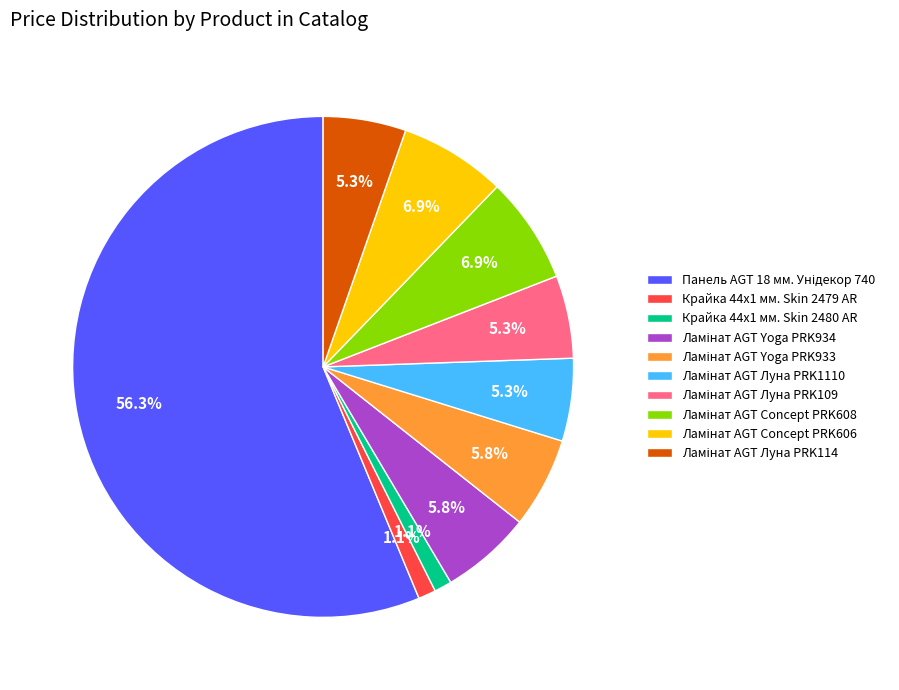

What portion of the pie excludes Крайка 44x1 мм. Skin 2480 AR?

98.9%